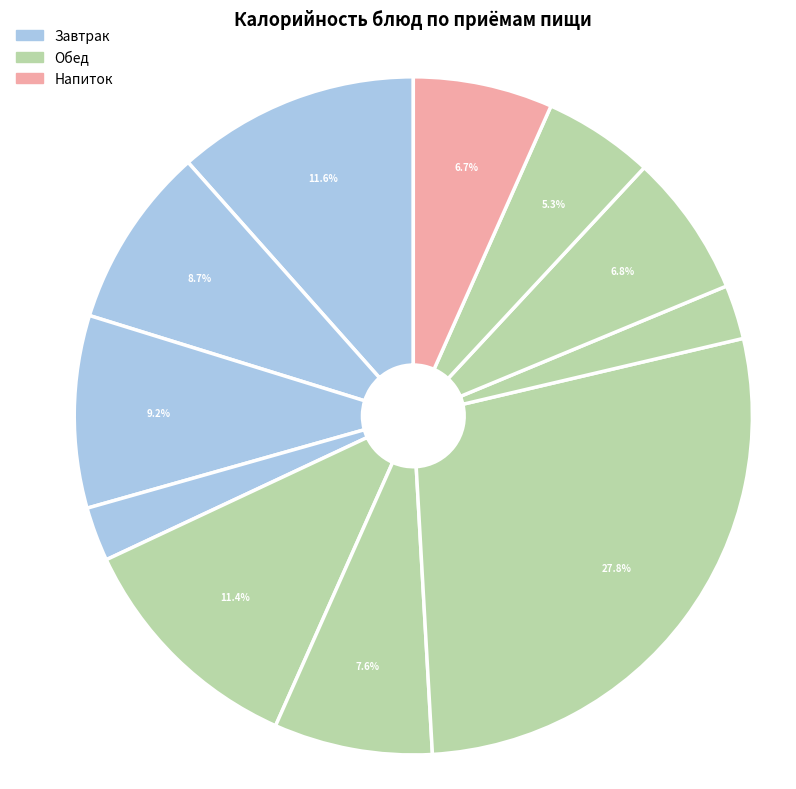

How many segments does this pie chart have?

11